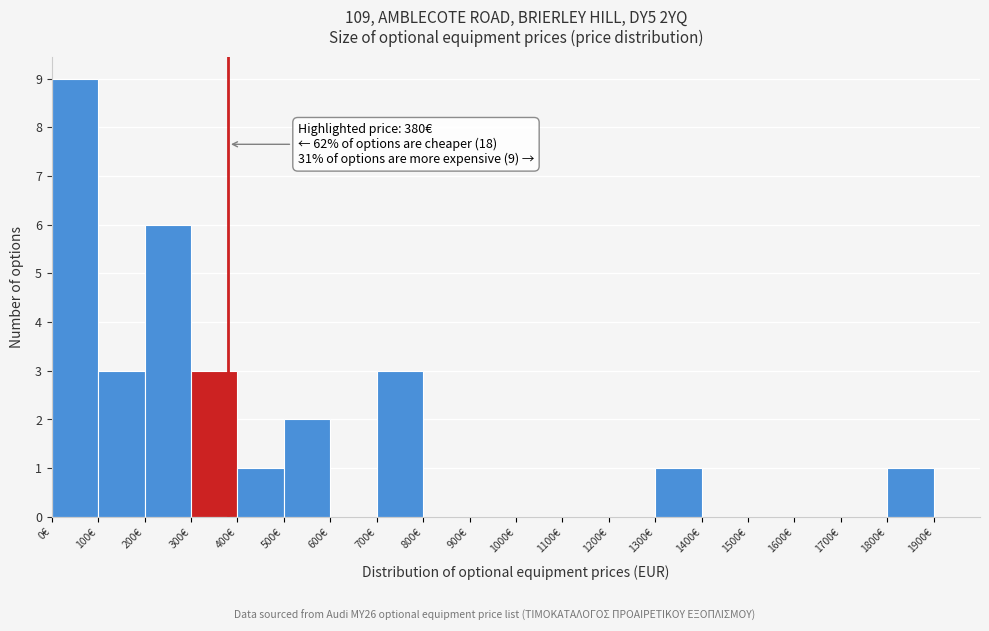

Over which range of the x-axis is the bar tallest?

0 to 100